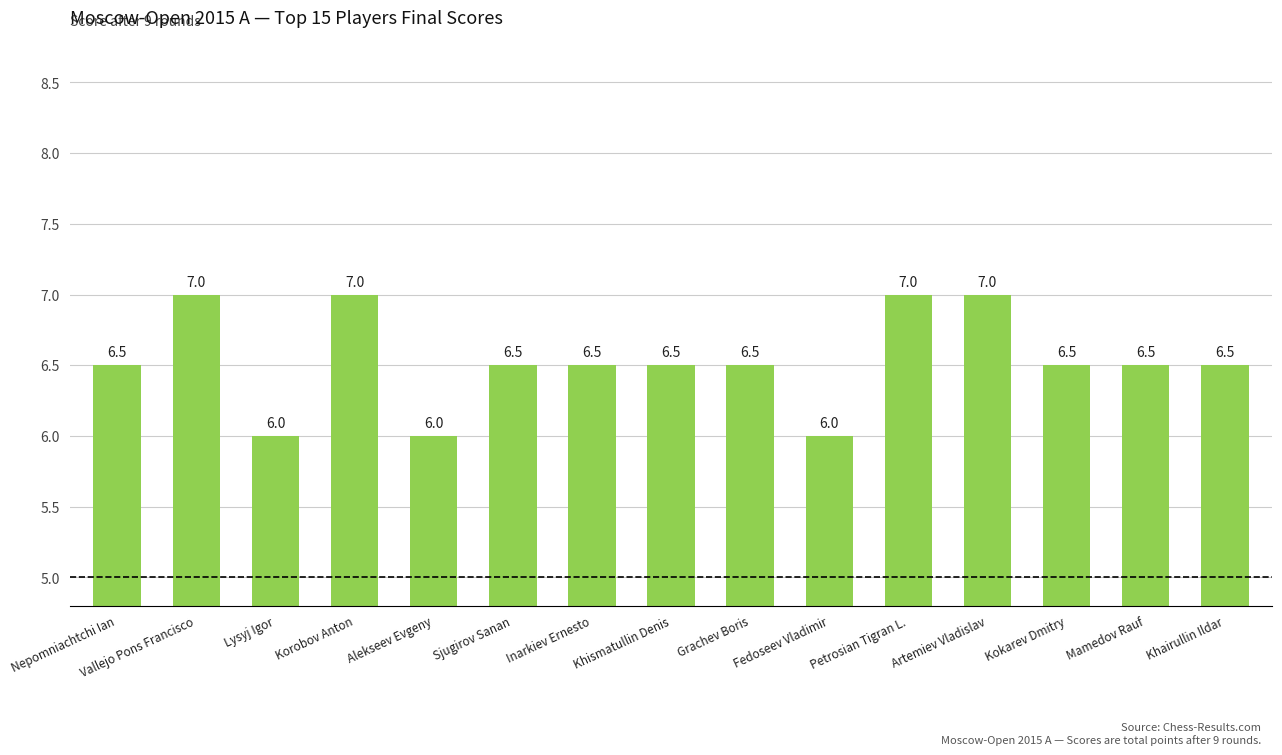

True or false: the data shows 6.5 at Khismatullin Denis.

True